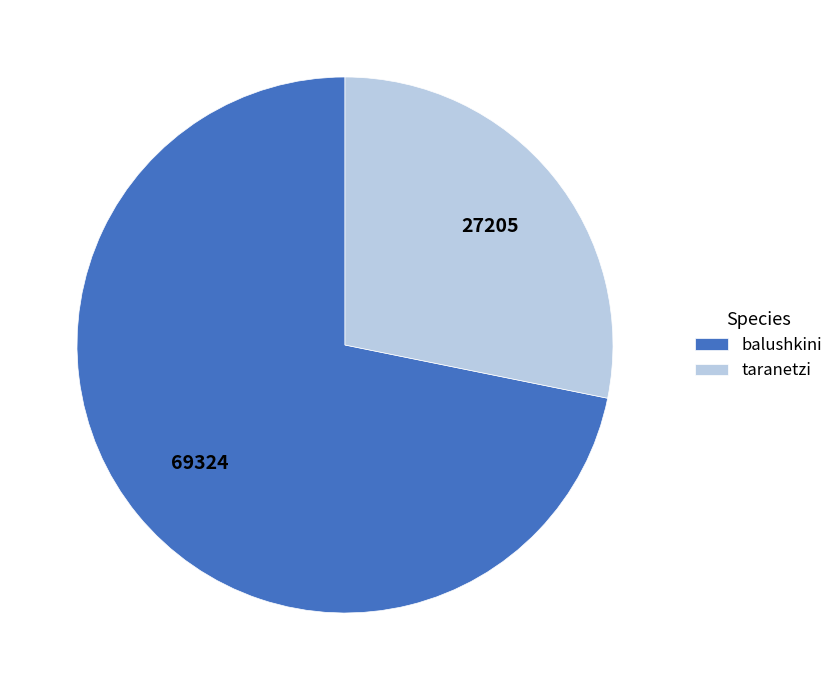

Rank the categories by value from highest to lowest.

balushkini, taranetzi